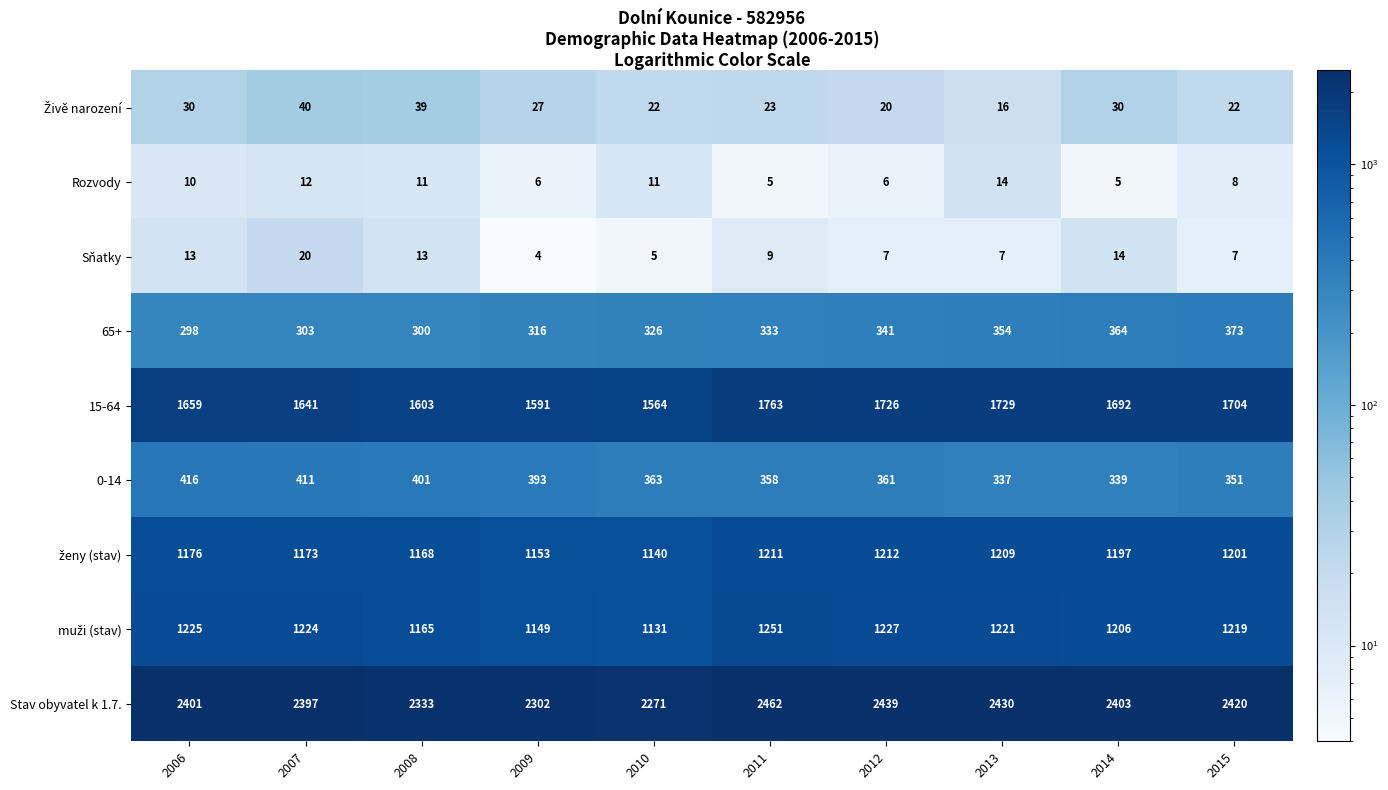

Is it true that 0-14 equals 401 at 2008?

True